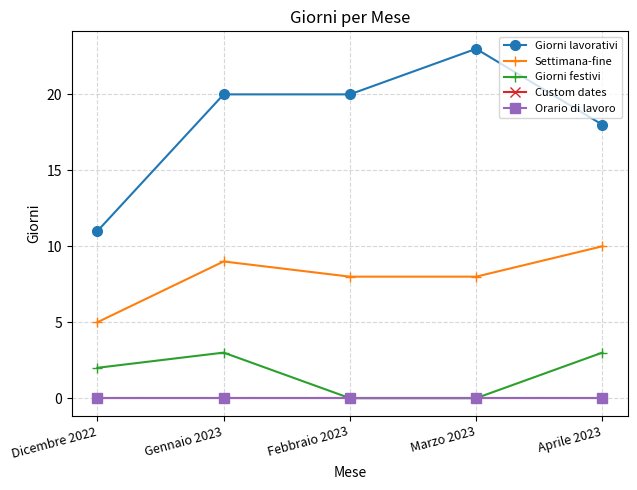

True or false: Settimana-fine has more than 1 points higher than both neighbors.

False